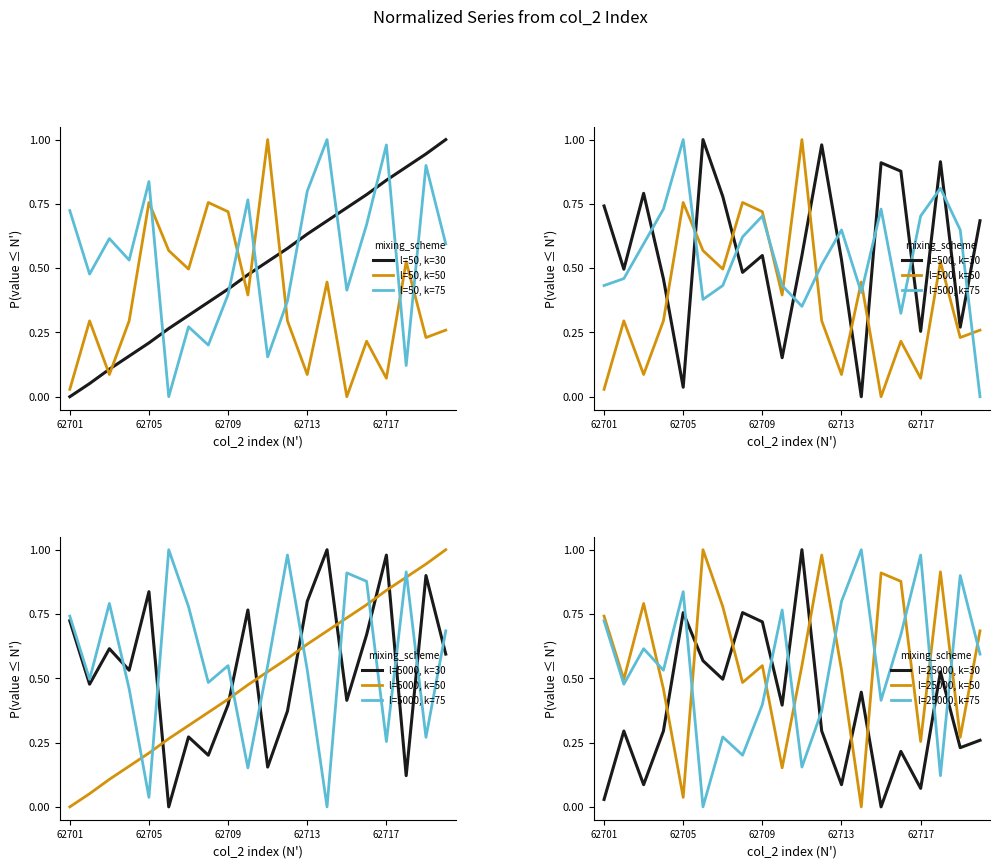

After their last crossing, which series has the higher values: l=50, k=30 or l=50, k=50?

l=50, k=30